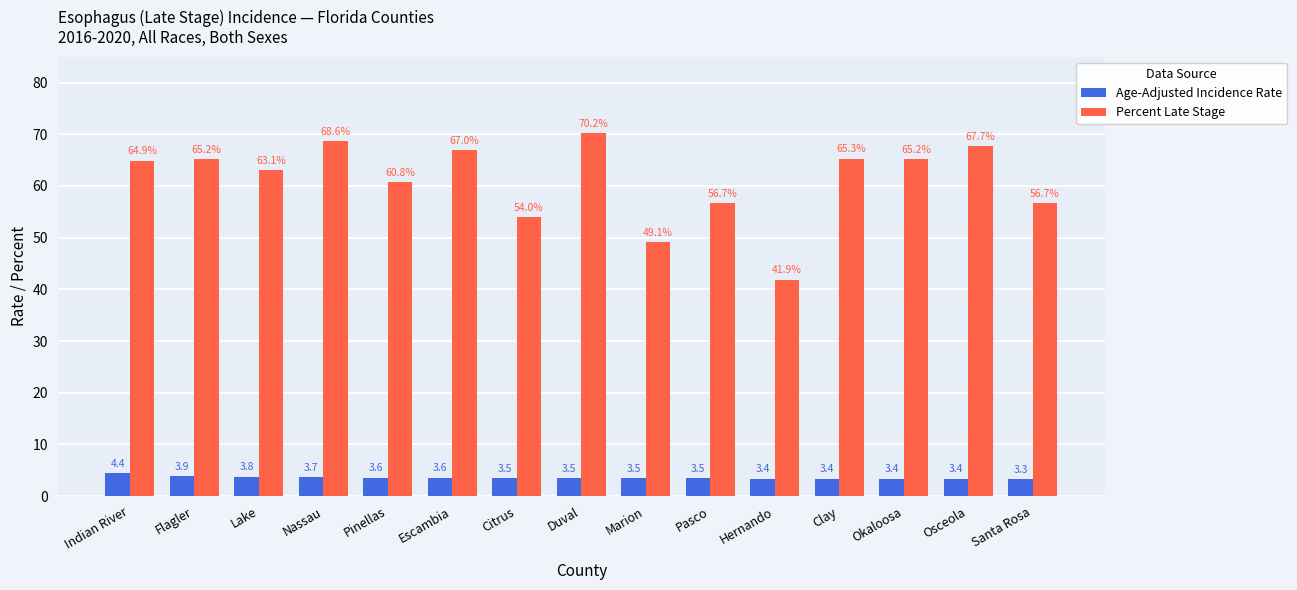

What is the total value across all series at Escambia?

70.6